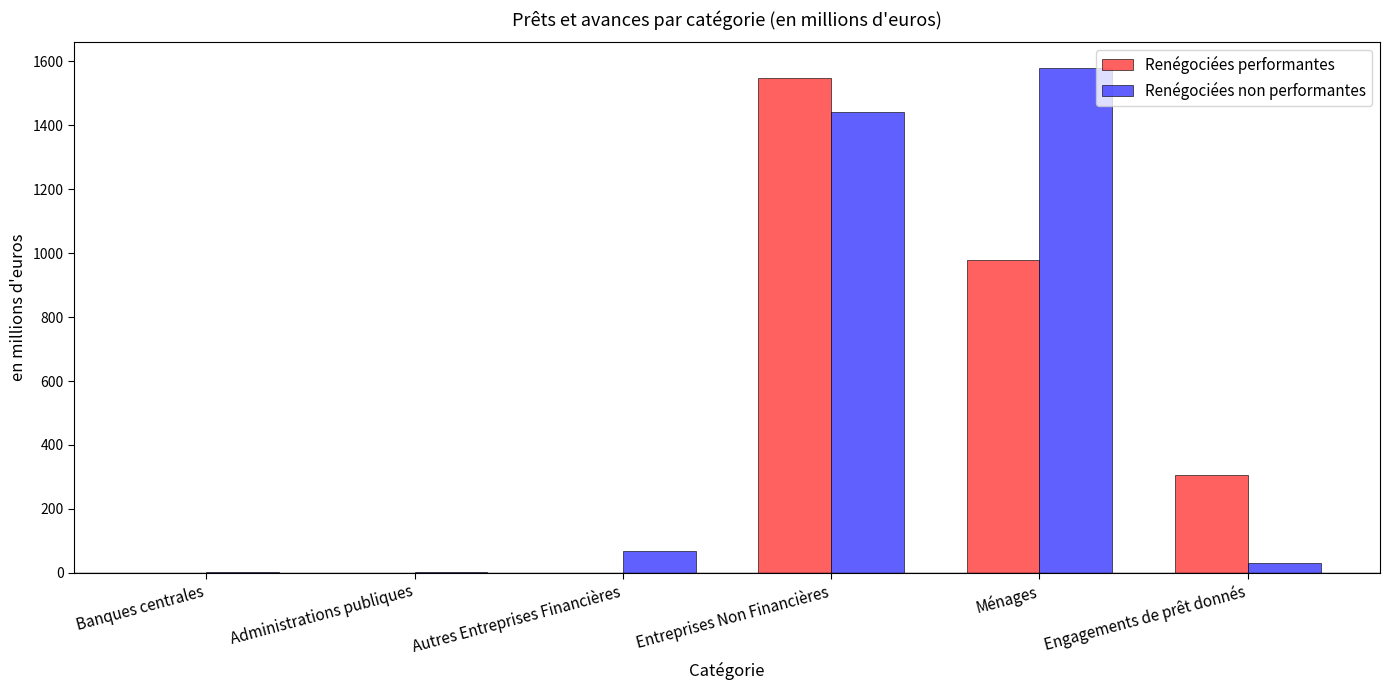

Count the number of categories in the chart.

6